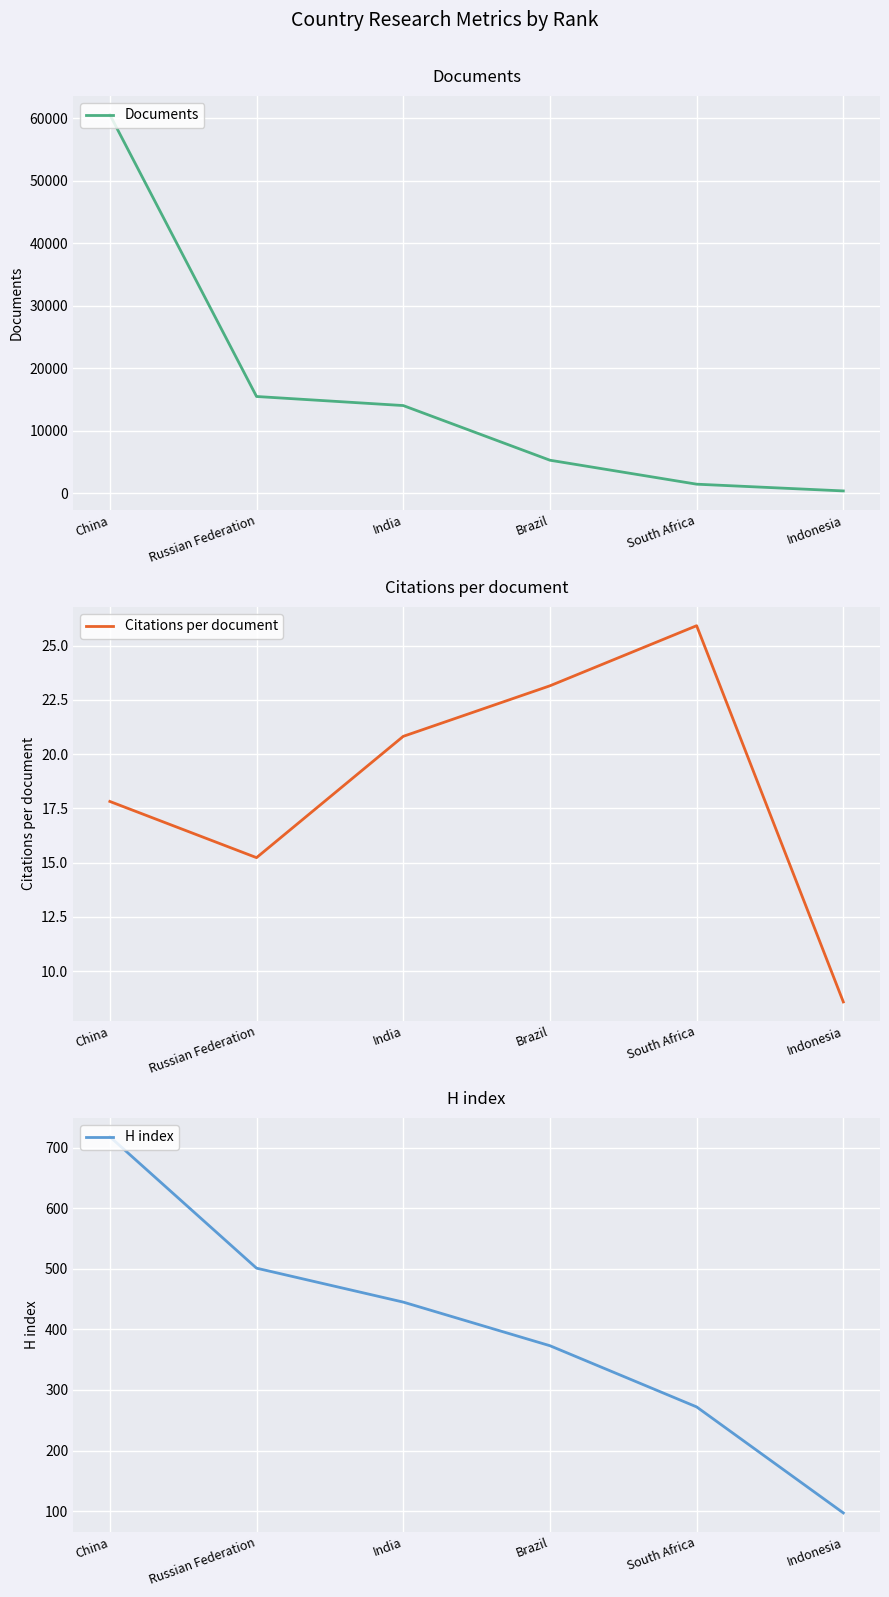

At how many categories does at least one series exceed 35711?

1